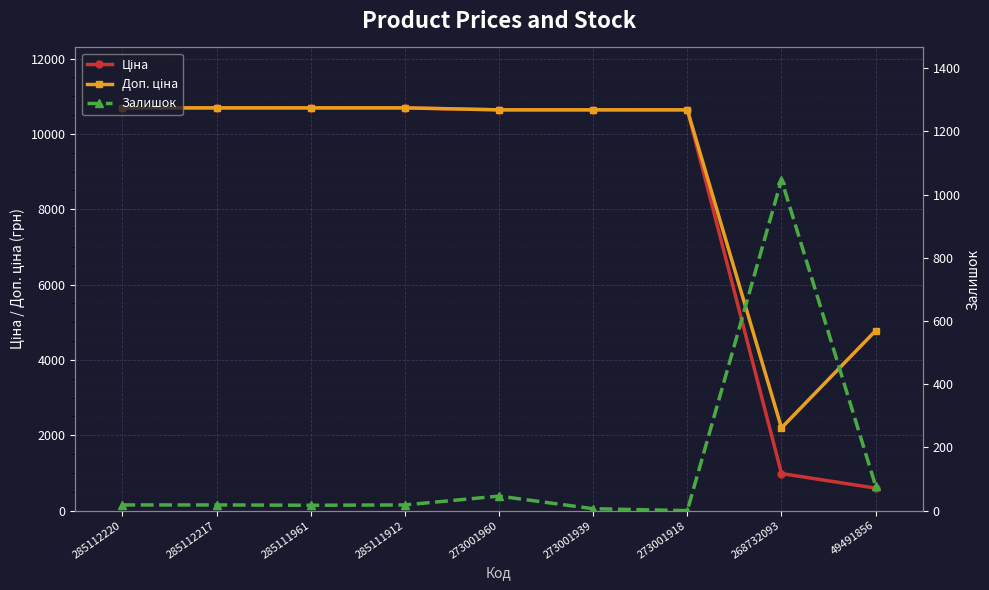

What is the value of the Ціна point at the 6th from the left?

10638.2